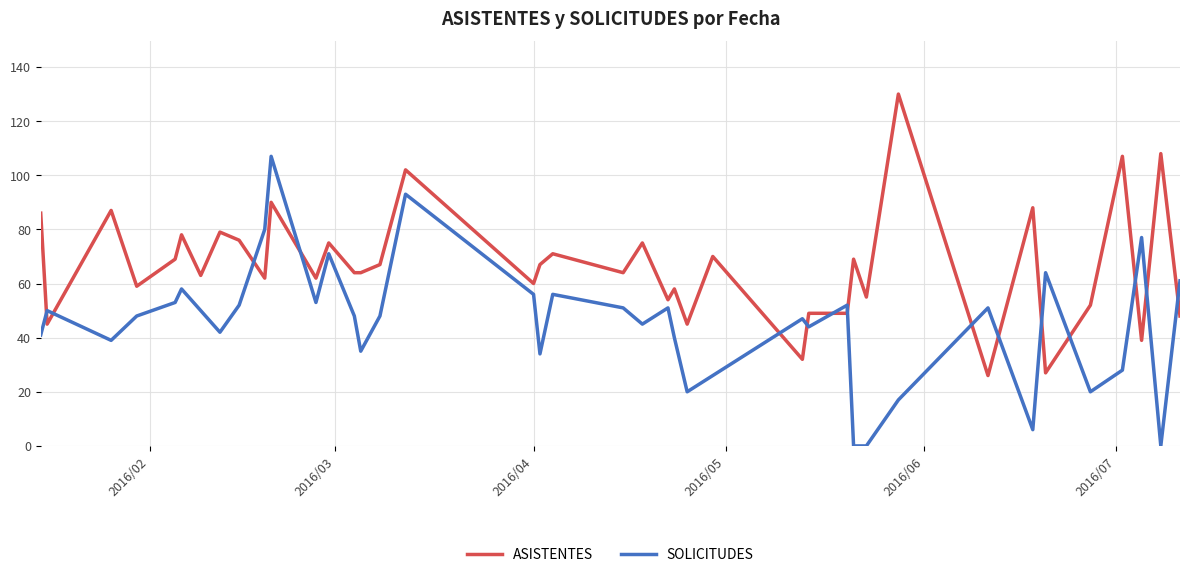

True or false: SOLICITUDES and ASISTENTES intersect in this chart.

True